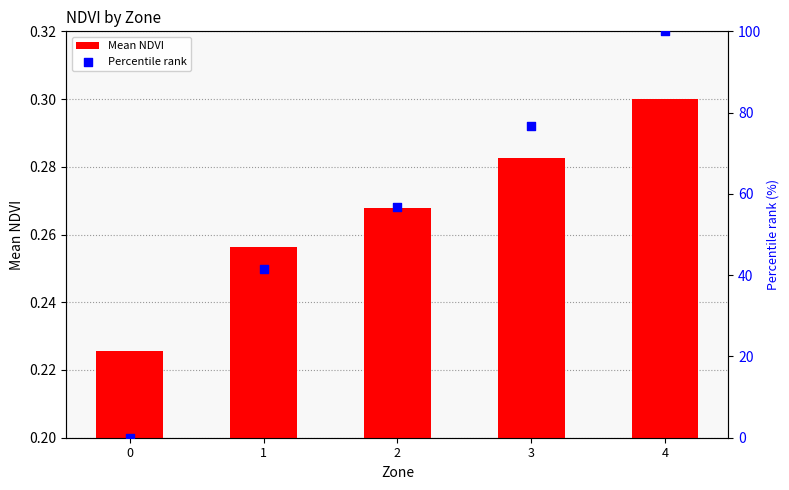

Which series reaches the minimum Y coordinate?

Percentile rank